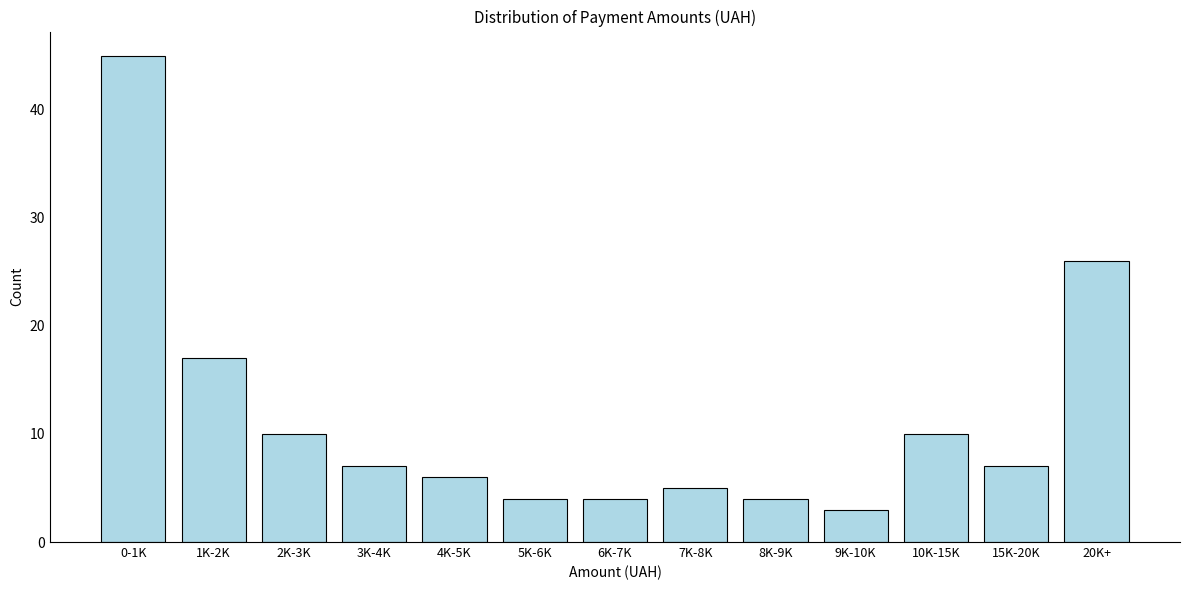

Reading right to left, extract all data points from this chart.

20K+=26	15K-20K=7	10K-15K=10	9K-10K=3	8K-9K=4	7K-8K=5	6K-7K=4	5K-6K=4	4K-5K=6	3K-4K=7	2K-3K=10	1K-2K=17	0-1K=45